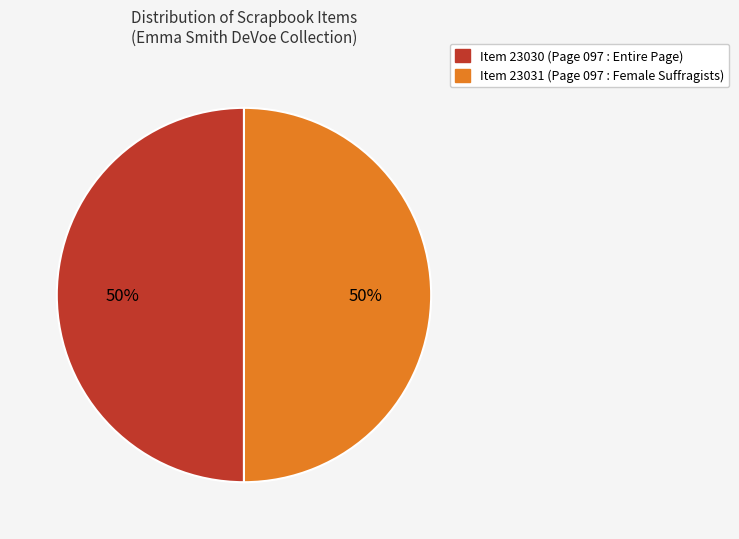

To the nearest percent, what is the average slice percentage?

50%